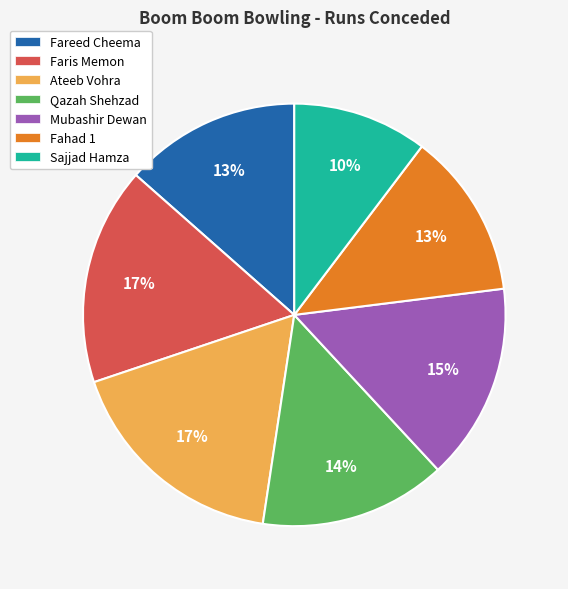

To the nearest percent, what portion does Mubashir Dewan represent?

15%